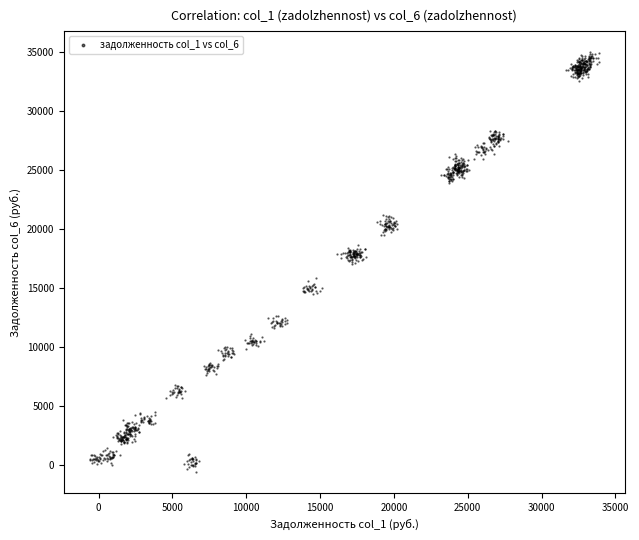

What is the range of Y values (max minus min)?

35609.6